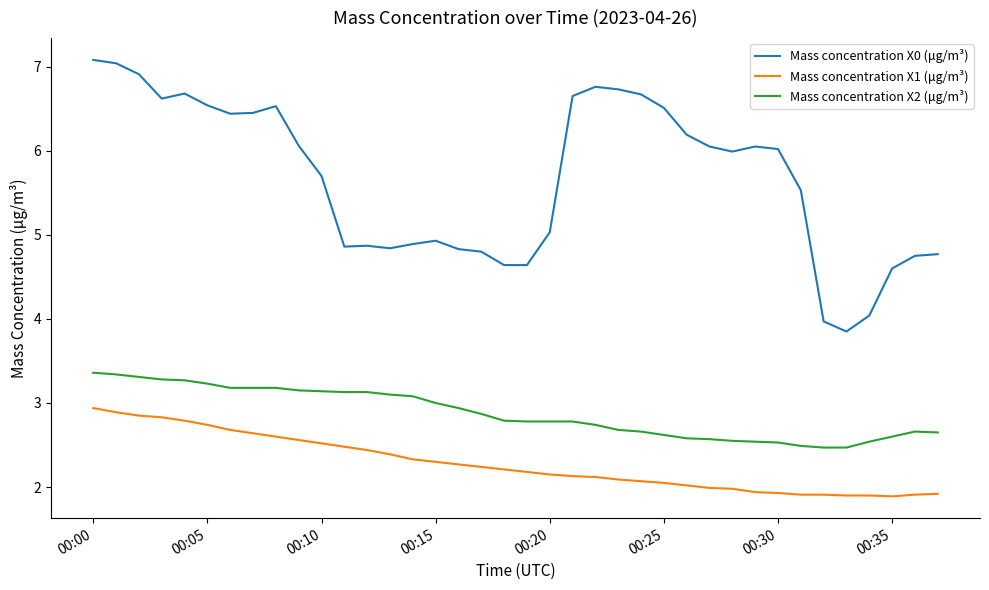

Which series has the largest range (max minus min)?

Mass concentration X0 (μg/m³)